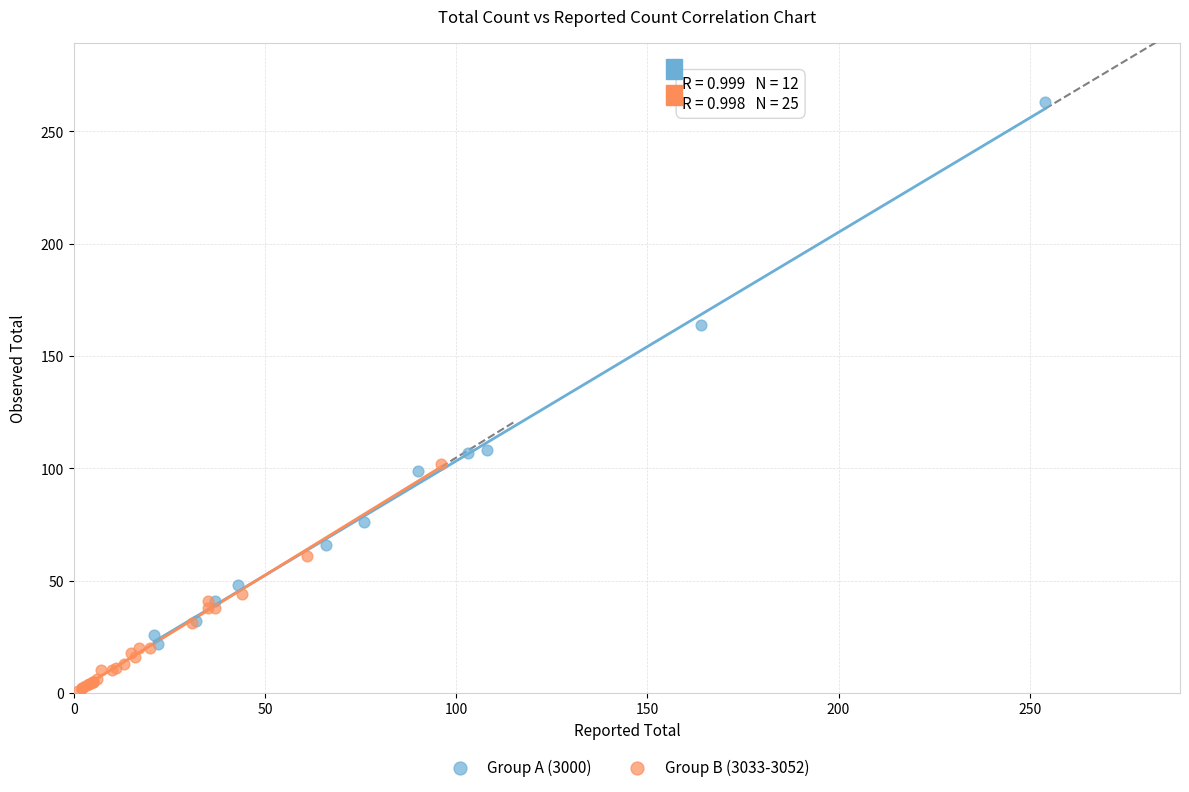

Which series reaches the maximum Y coordinate?

Group A (3000)